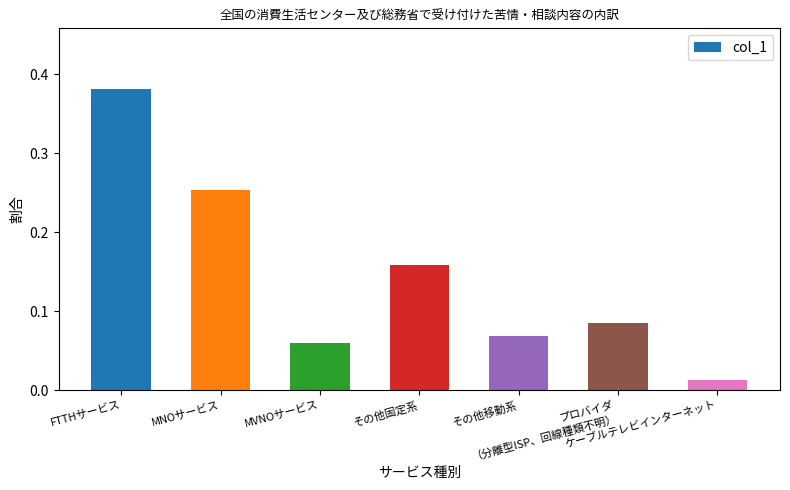

Rank the categories by value from highest to lowest.

FTTHサービス, MNOサービス, その他固定系, プロバイダ
（分離型ISP、回線種類不明）, その他移動系, MVNOサービス, ケーブルテレビインターネット